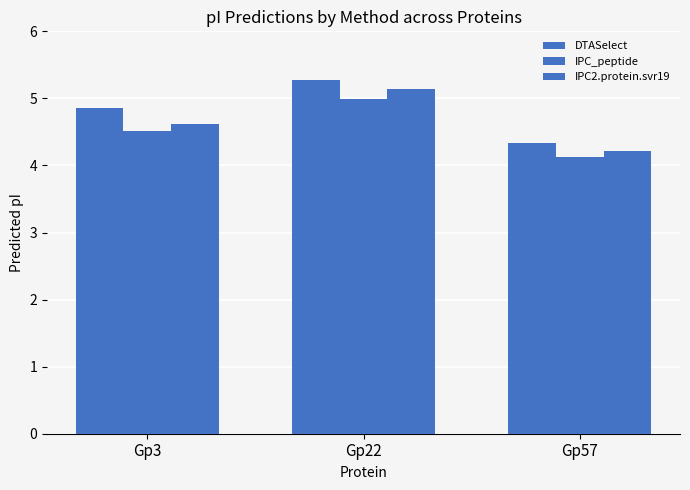

Rank the categories by IPC_peptide value from lowest to highest.

Gp57, Gp3, Gp22